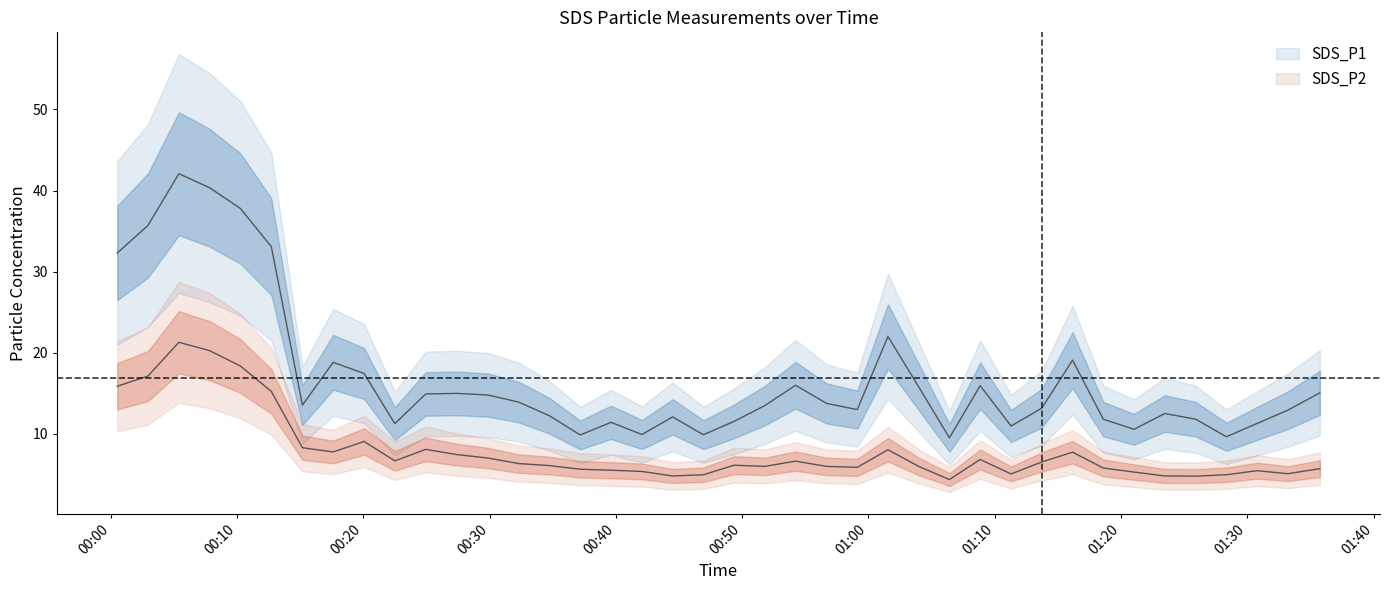

At which category is the sum across all series the highest?

2022/01/29 00:05:24